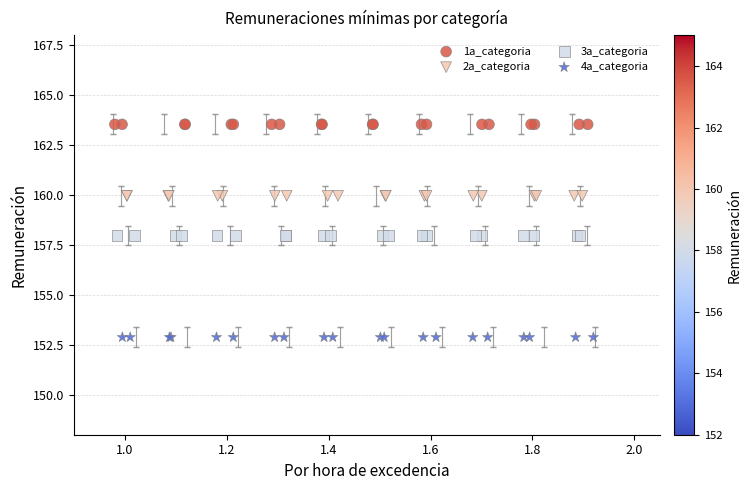

What are all the series names shown in the legend?

1a_categoria, 2a_categoria, 3a_categoria, 4a_categoria